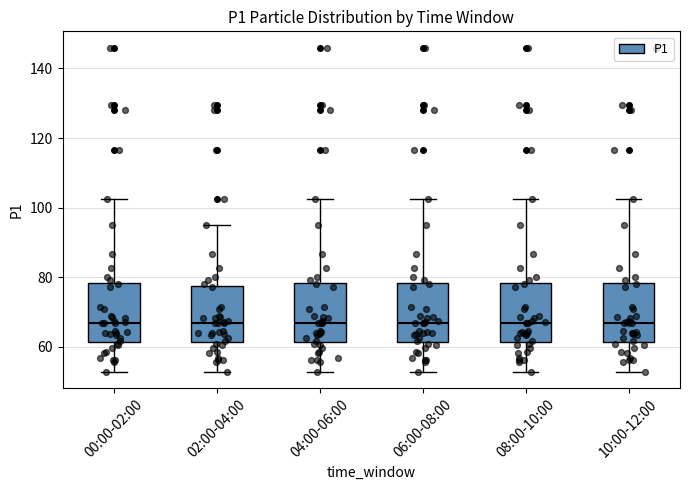

Reading left to right, read every box against the y-axis: the position of its median line, the range the box covers, and the ends of its whiskers. The values are not printed on the chart, so give them approximately, as read against the axis.

00:00-02:00: median 66, box 62 to 78, whiskers 52 to 102
02:00-04:00: median 66, box 62 to 78, whiskers 52 to 96
04:00-06:00: median 66, box 62 to 78, whiskers 52 to 102
06:00-08:00: median 66, box 62 to 78, whiskers 52 to 102
08:00-10:00: median 66, box 62 to 78, whiskers 52 to 102
10:00-12:00: median 66, box 62 to 78, whiskers 52 to 102